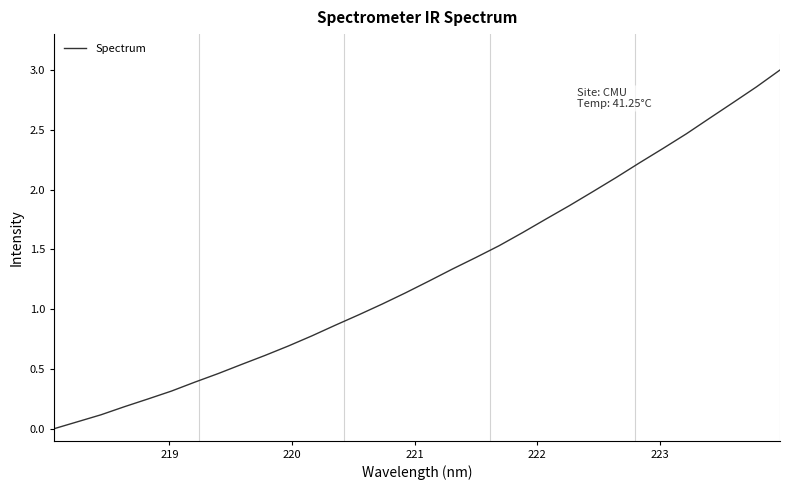

What is the maximum value shown in the chart?

3.0